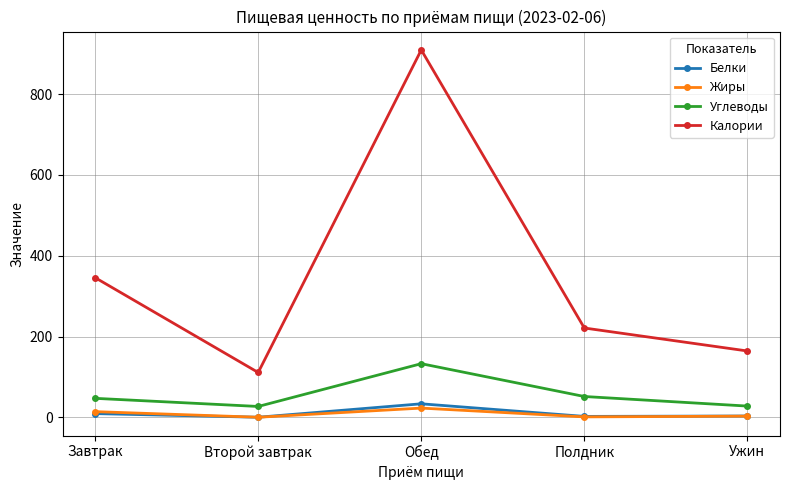

What is the maximum value for Белки?

33.8